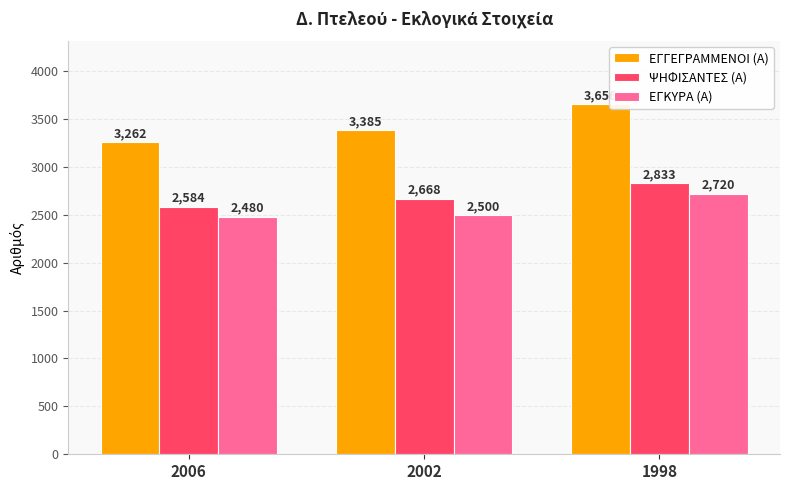

What is the value of the ΨΗΦΙΣΑΝΤΕΣ (Α) bar at the 3rd from the left?

2833